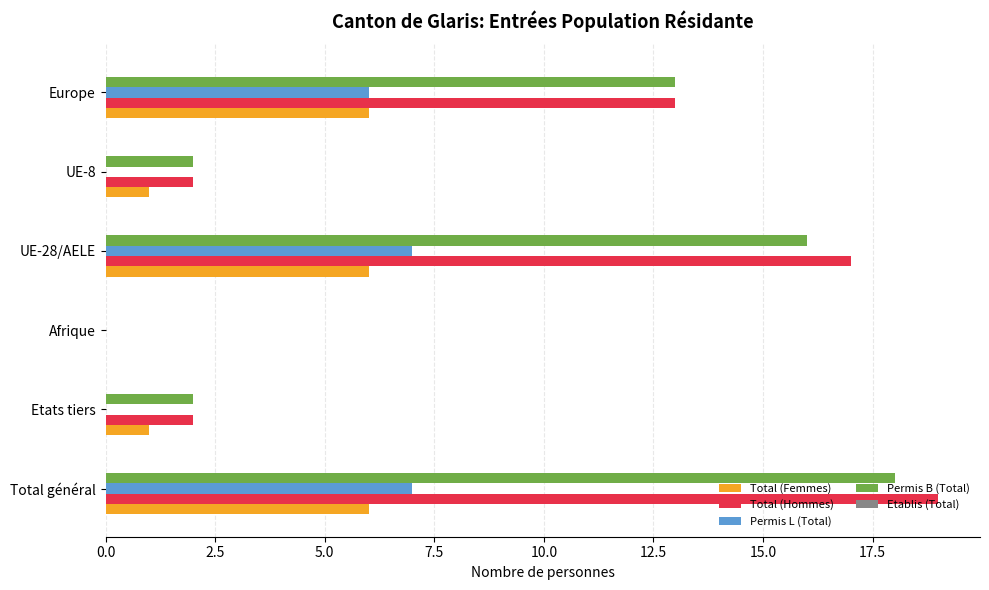

Which series has the largest range (max minus min)?

Total (Hommes)